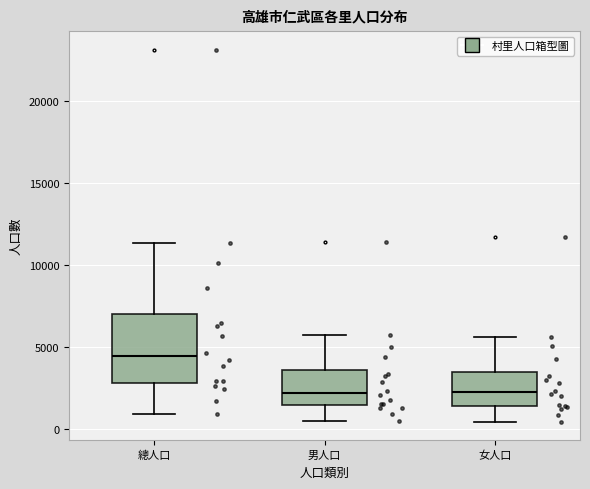

Where does the median line of the box for 女人口 sit on the y-axis? The values are not printed on the chart, so give them approximately, as read against the axis.

2000